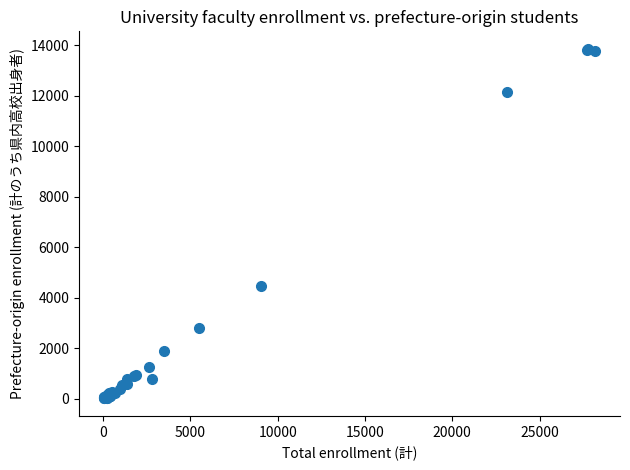

What Y value in the scatter plot is closest to 6936?

4449